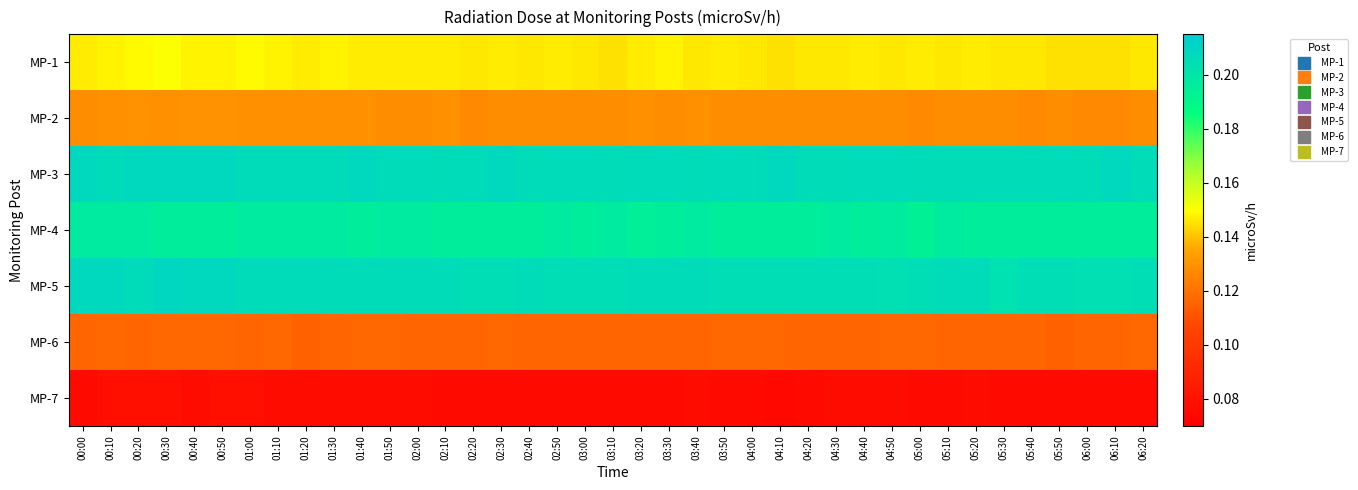

Which series has the largest total across all categories?

MP-3